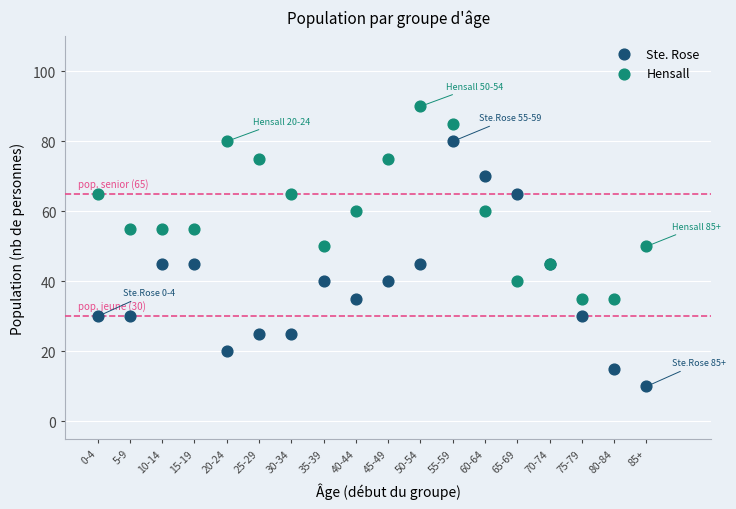

What are all the series names shown in the legend?

Ste. Rose, Hensall